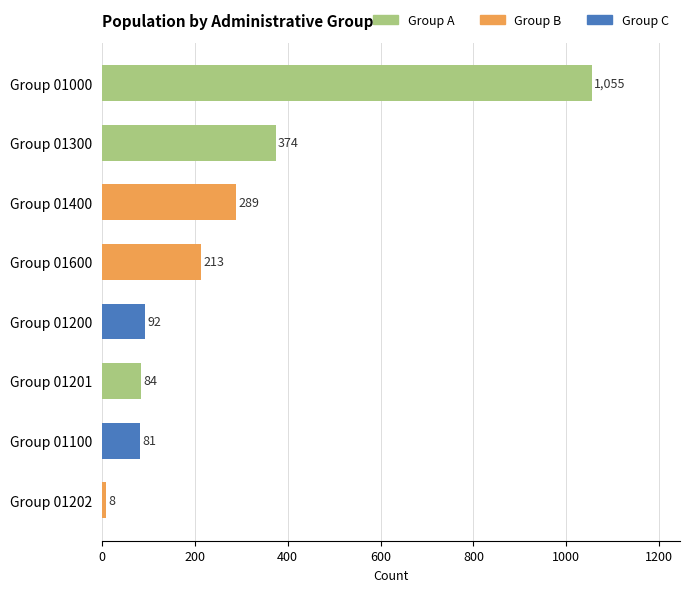

Rank the categories by value from lowest to highest.

Group 01202, Group 01100, Group 01201, Group 01200, Group 01600, Group 01400, Group 01300, Group 01000